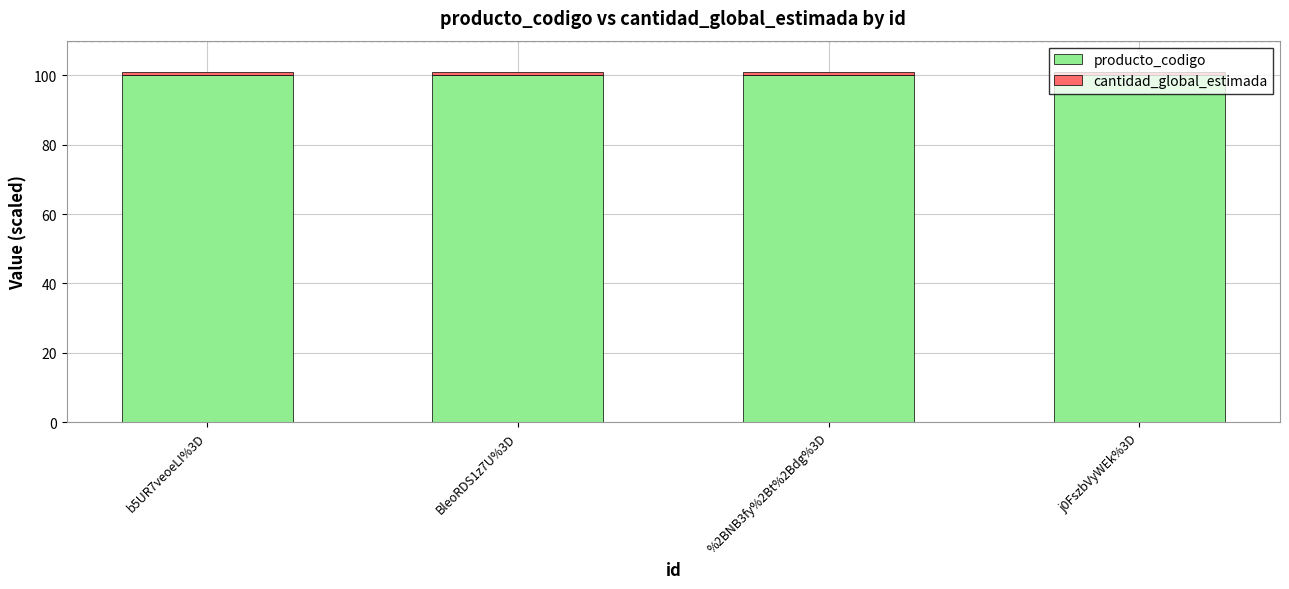

What is the sum of all producto_codigo values?

400